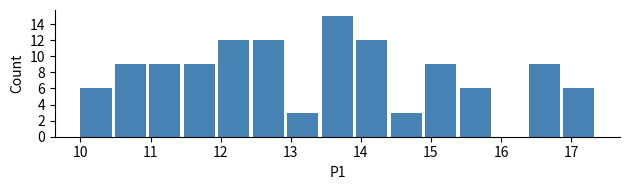

Reading left to right, transcribe this chart: for each bar, give the range it covers on the x-axis and its height. Neither the bar edges nor the heights are printed on the chart, so give them approximately, as read against the axes.

10.0 to 10.5: 6
10.5 to 11.0: 9
11.0 to 11.5: 9
11.5 to 12.0: 9
12.0 to 12.5: 12
12.5 to 13.0: 12
13.0 to 13.4: 3
13.4 to 13.9: 15
13.9 to 14.4: 12
14.4 to 14.9: 3
14.9 to 15.4: 9
15.4 to 15.9: 6
15.9 to 16.4: 0
16.4 to 16.9: 9
16.9 to 17.4: 6